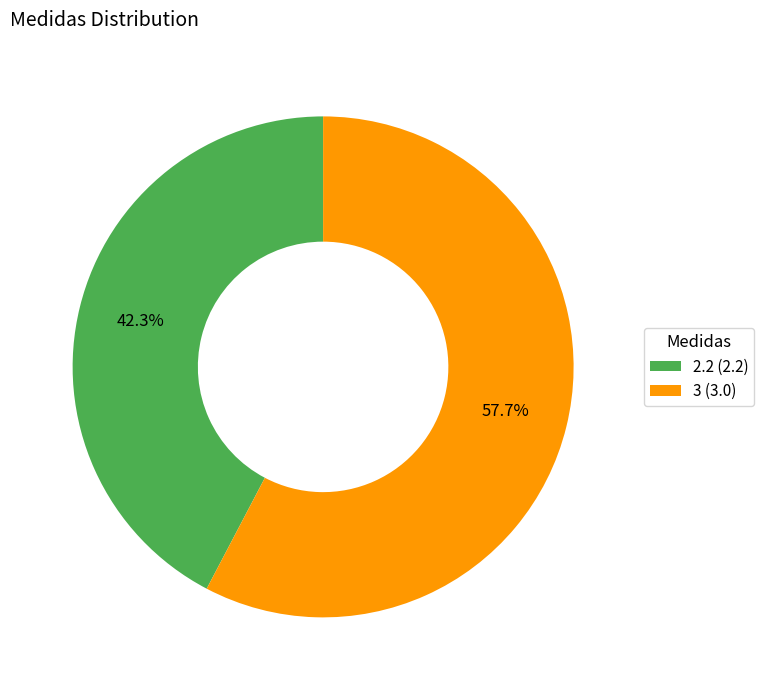

How many slices are in this pie chart?

2